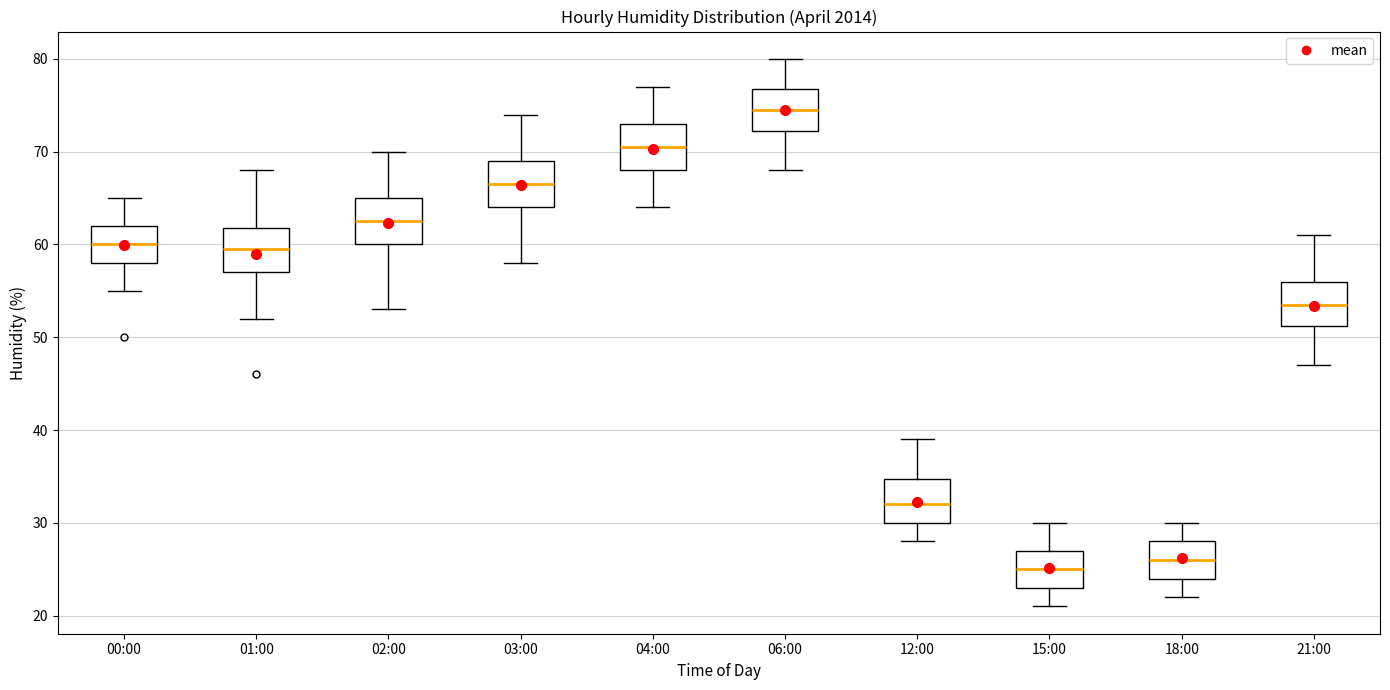

Which box has the highest median line?

06:00